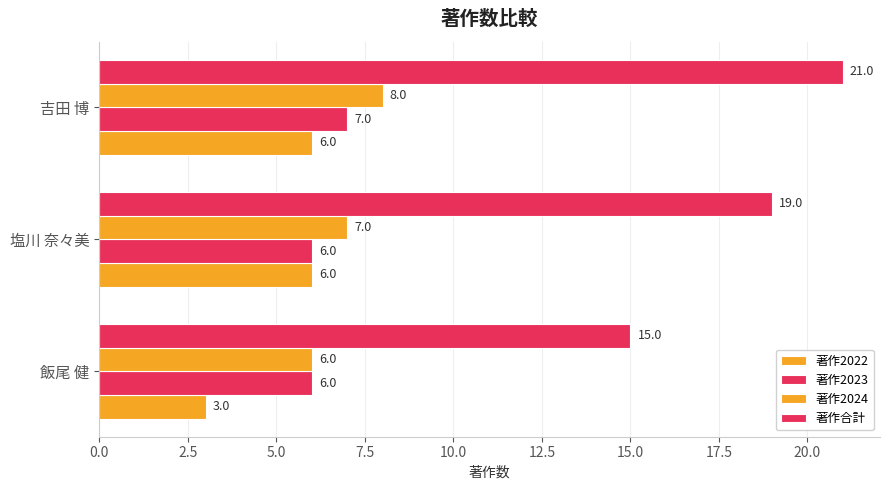

How many values in the 著作合計 series are below 19?

1